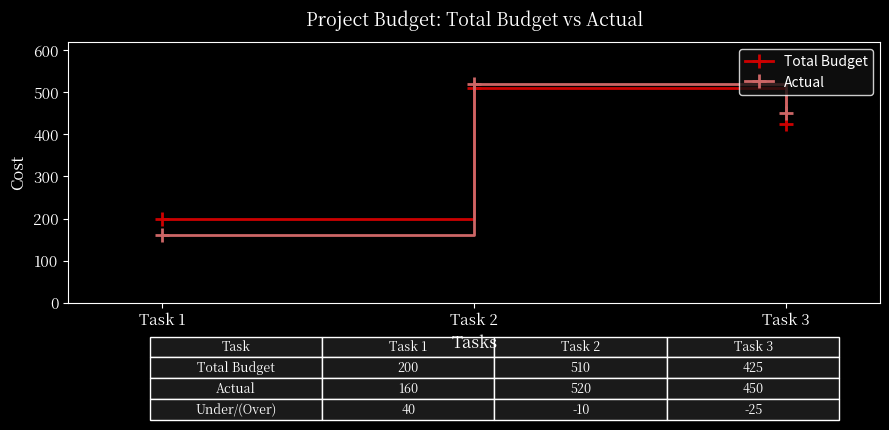

Between Task 1 and Task 3, which series saw the biggest shift?

Actual